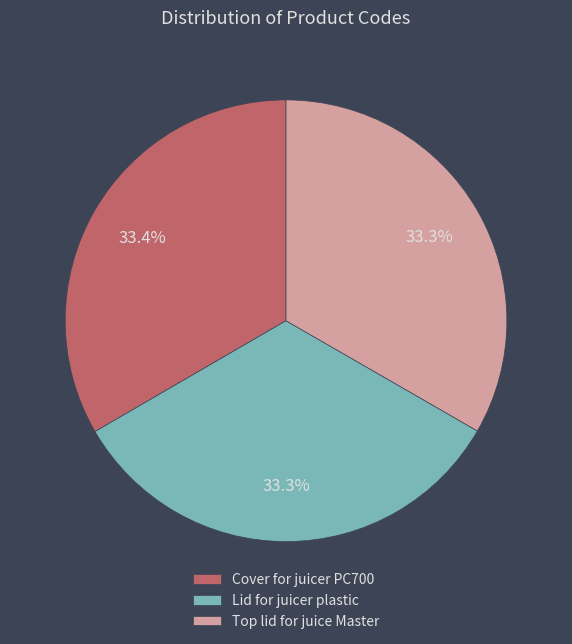

What portion of the pie excludes Lid for juicer plastic?

66.7%